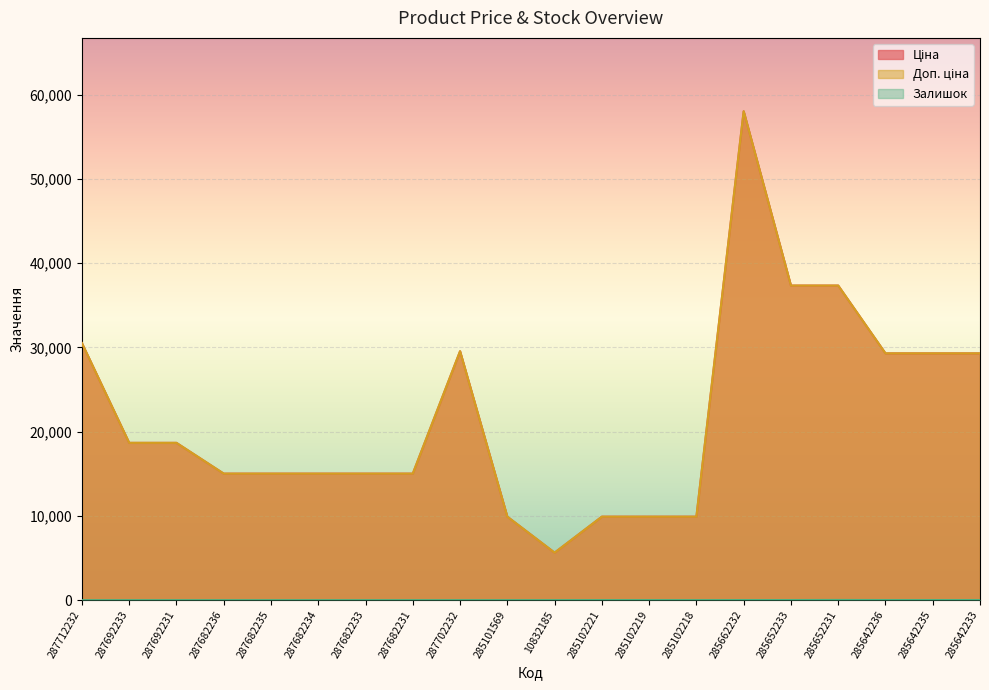

At which label is Залишок closest to 11?

285642236